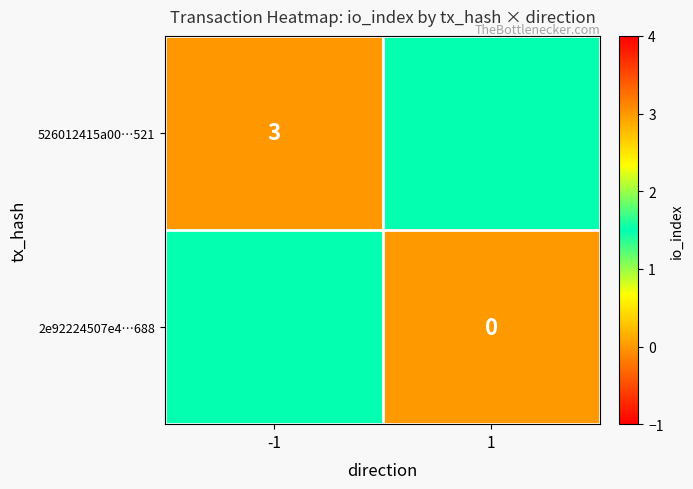

At which category is the sum across all series the highest?

-1